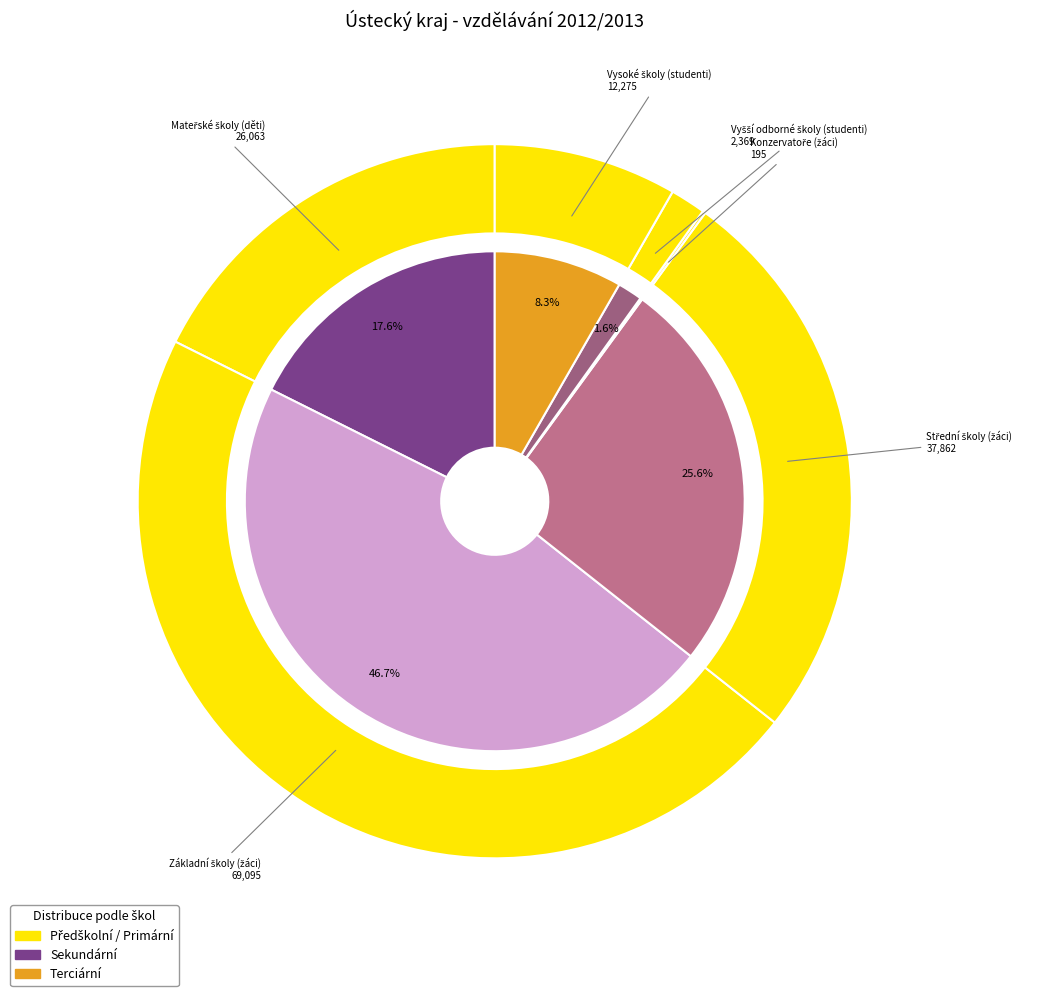

What is the smallest slice in the pie chart?

Konzervatoře (žáci)